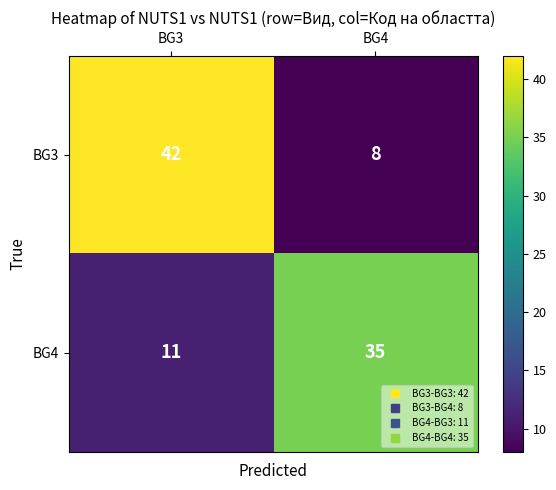

What is the approximate value of BG3 at BG4, to the nearest 5?

10